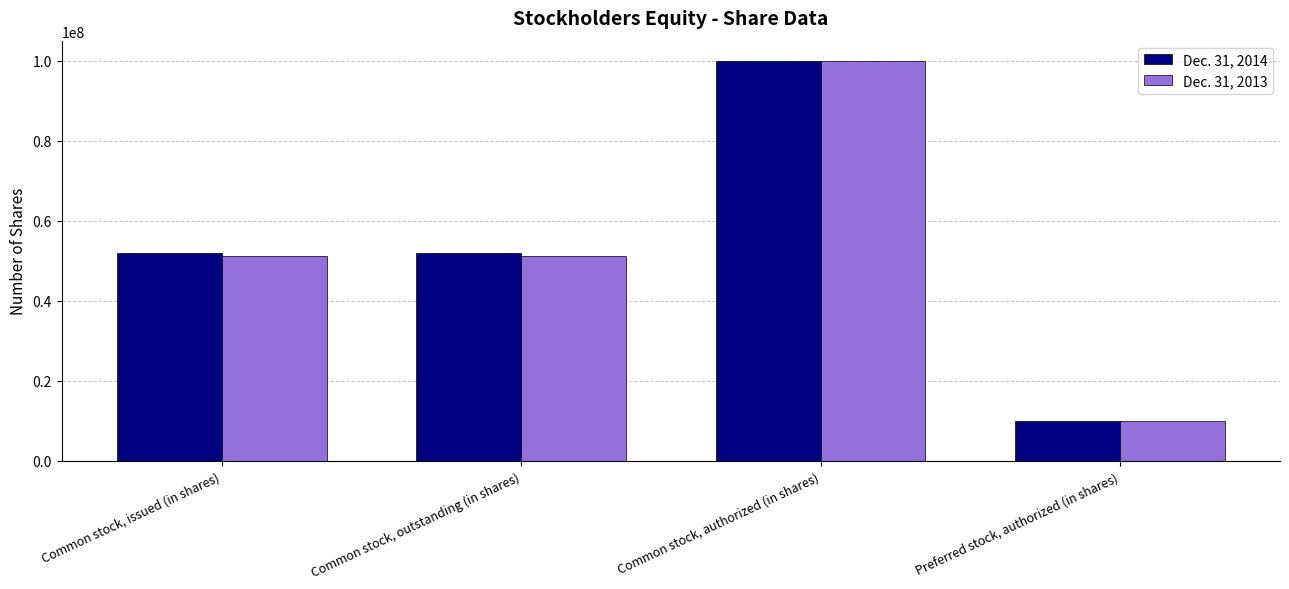

What is the sum of the Dec. 31, 2013 values at Common stock, outstanding (in shares) and Preferred stock, authorized (in shares)?

61236141